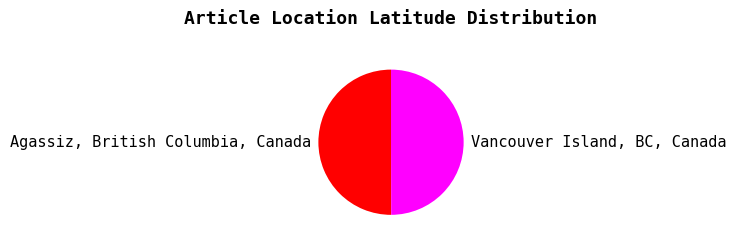

The Agassiz, British Columbia, Canada slice represents 43% of the pie. True or false?

False